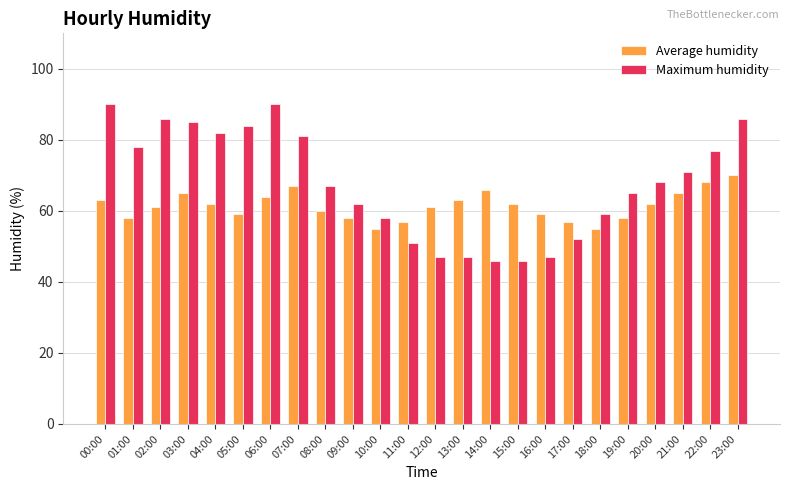

At which label does Average humidity first exceed 62?

00:00